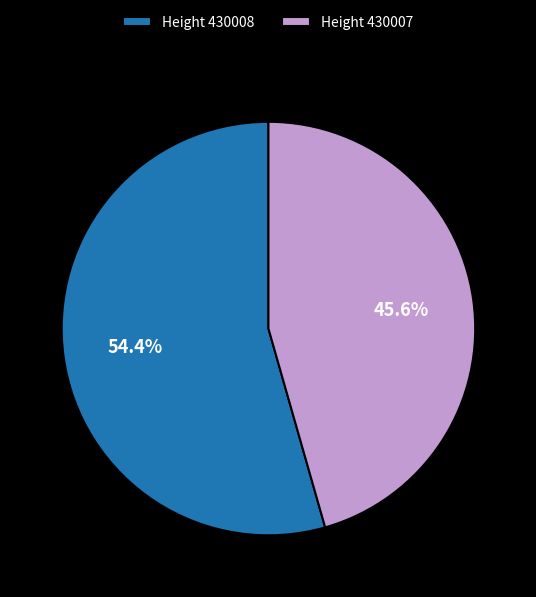

Does any single category account for the majority?

Yes